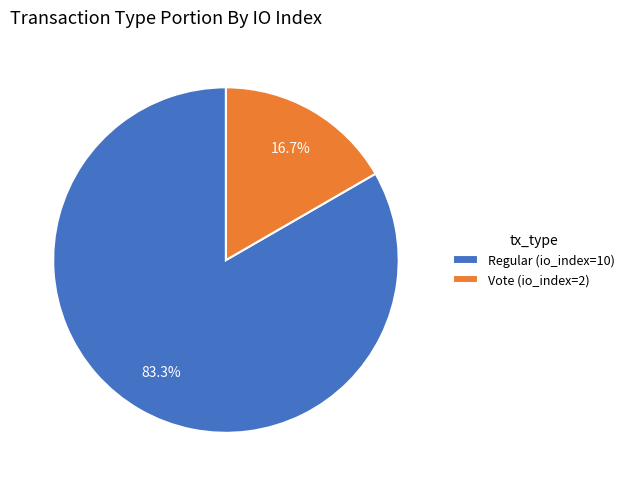

Approximately how many times larger is the value at Vote (io_index=2) compared to Regular (io_index=10)?

0.2